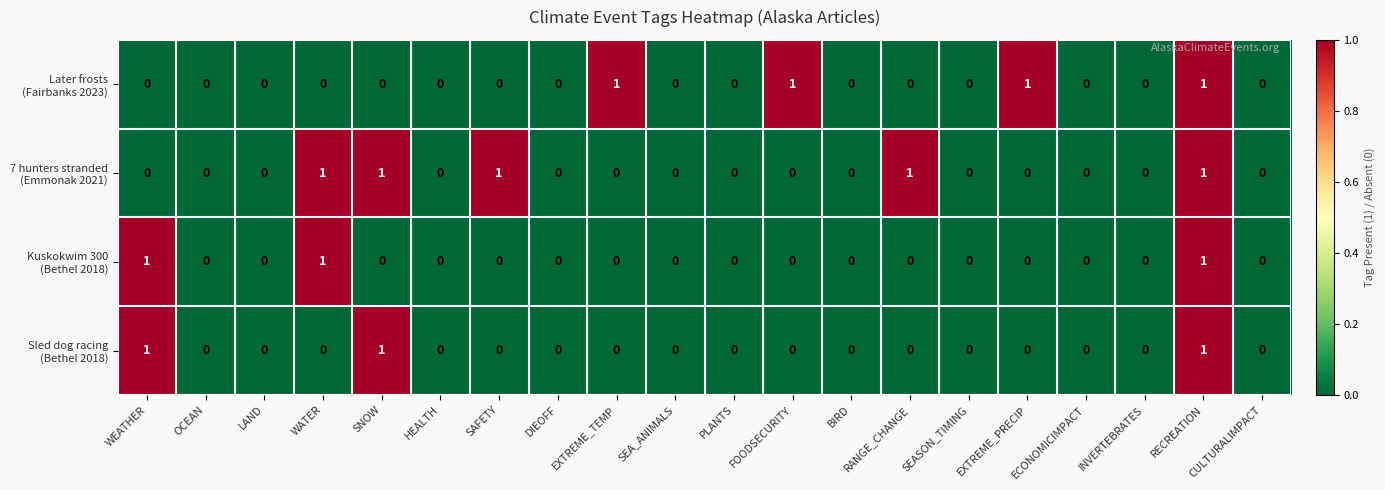

At which category is the sum across all series the highest?

RECREATION